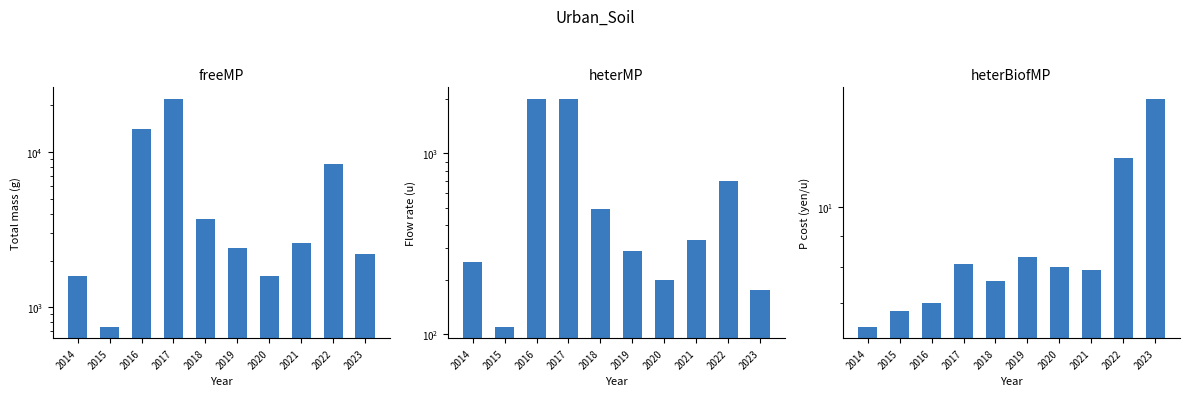

Between 2021 and 2014, which is larger?

2021